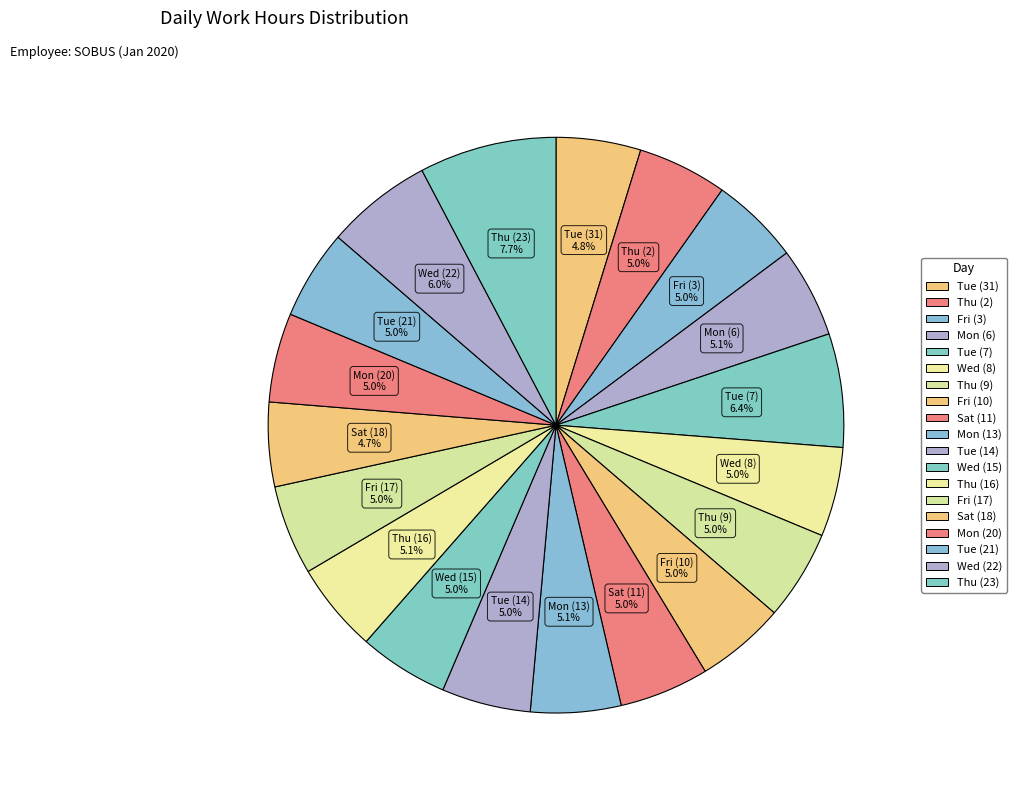

How many slices are in this pie chart?

19